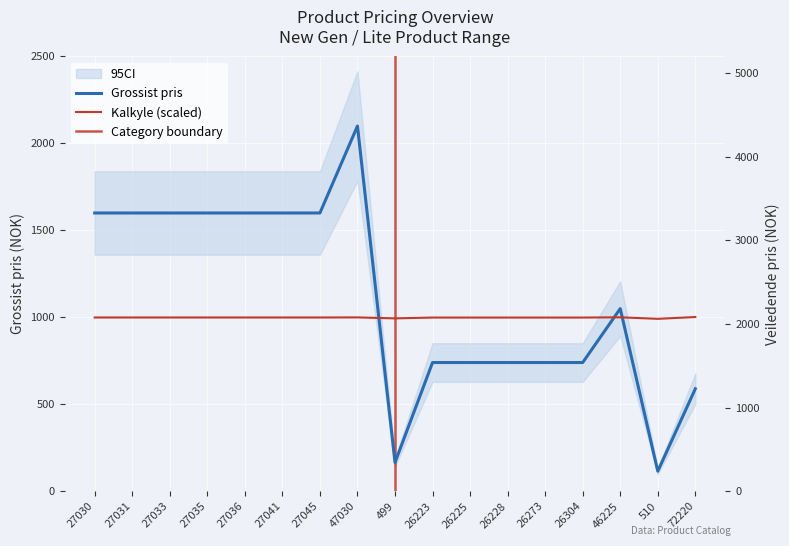

What is the average value of the Grossist pris series?

1112.9